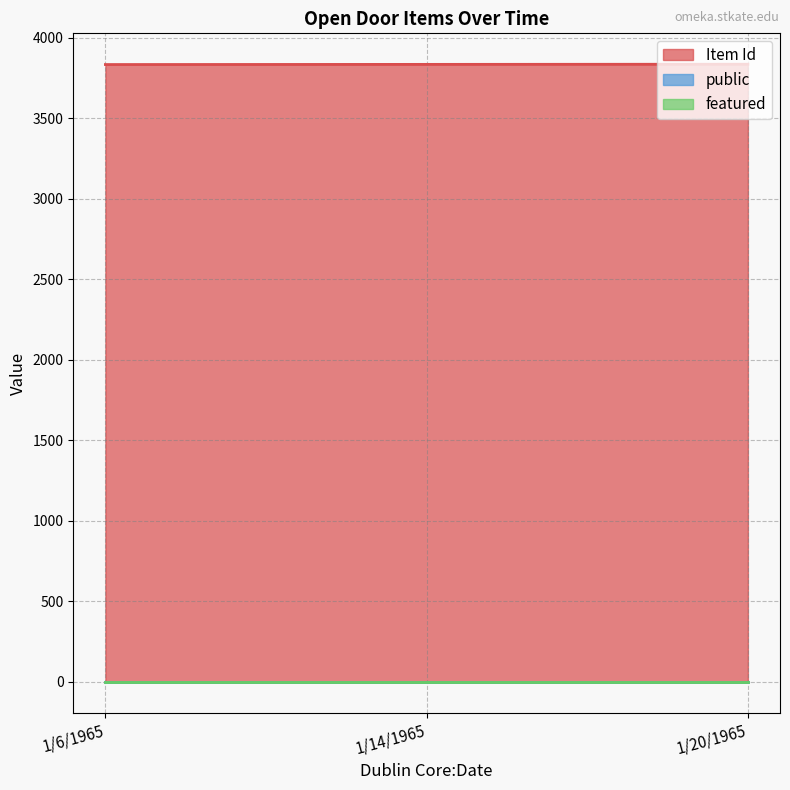

Between 1/14/1965 and 1/6/1965, which is larger?

1/14/1965